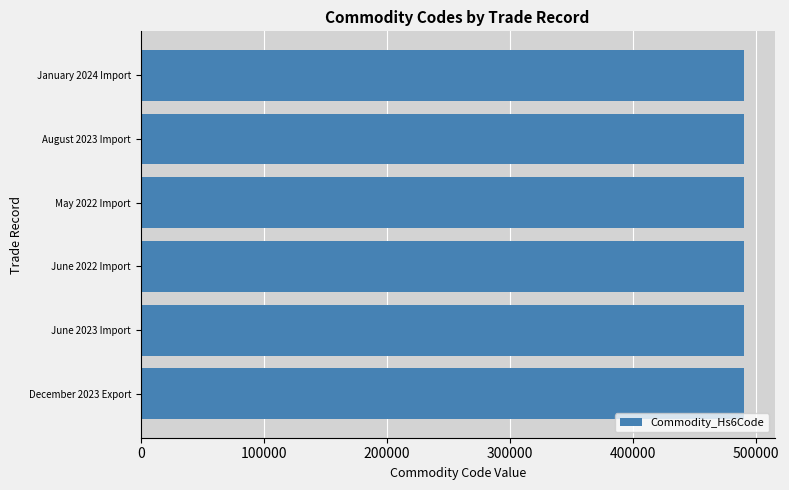

What is the average value?

490260